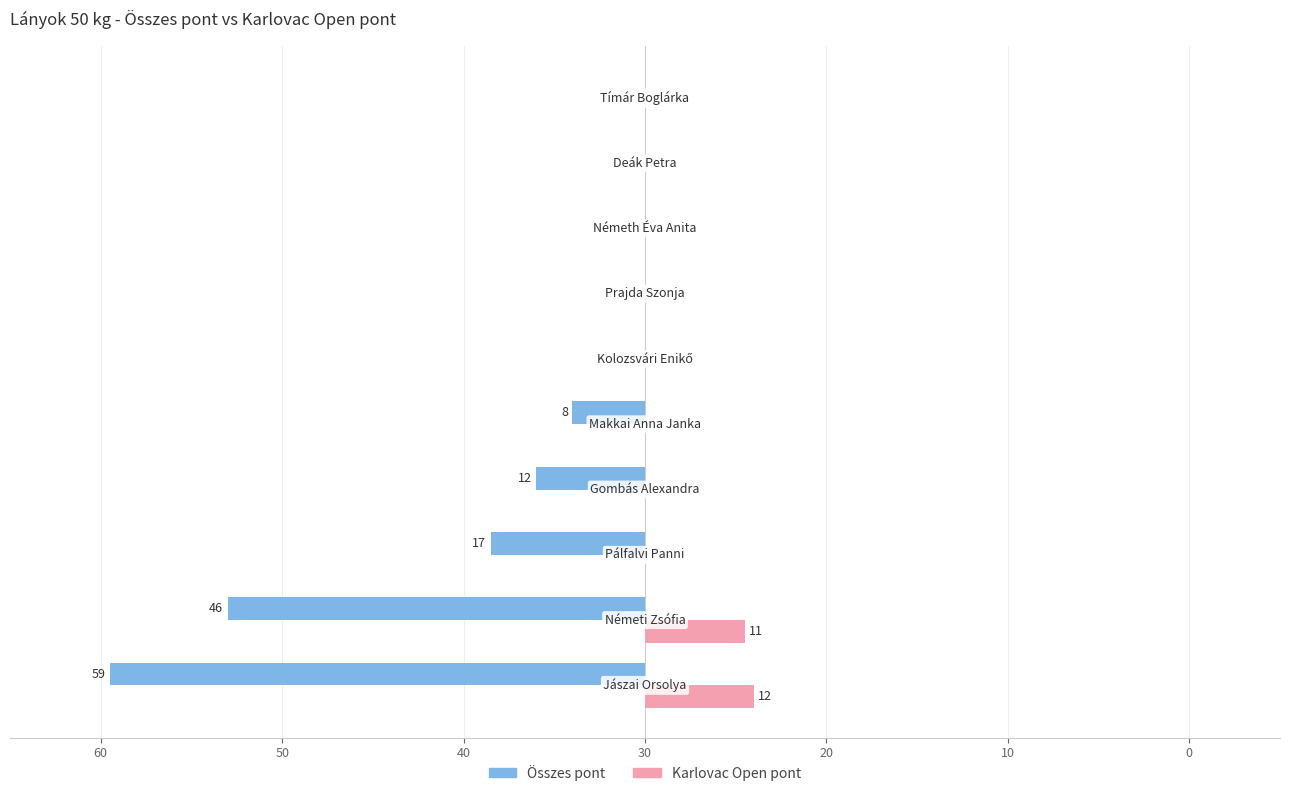

Reading right to left, transcribe all the data shown in this chart.

Összes pont: 0	0	0	0	0	-8	-12	-17	-46	-59
Karlovac Open pont: 0	0	0	0	0	0	0	0	11	12